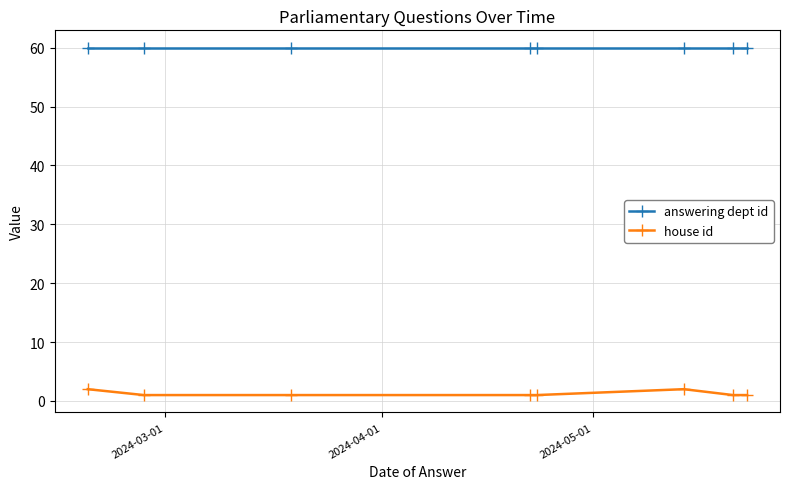

Which series has the largest total across all categories?

answering dept id